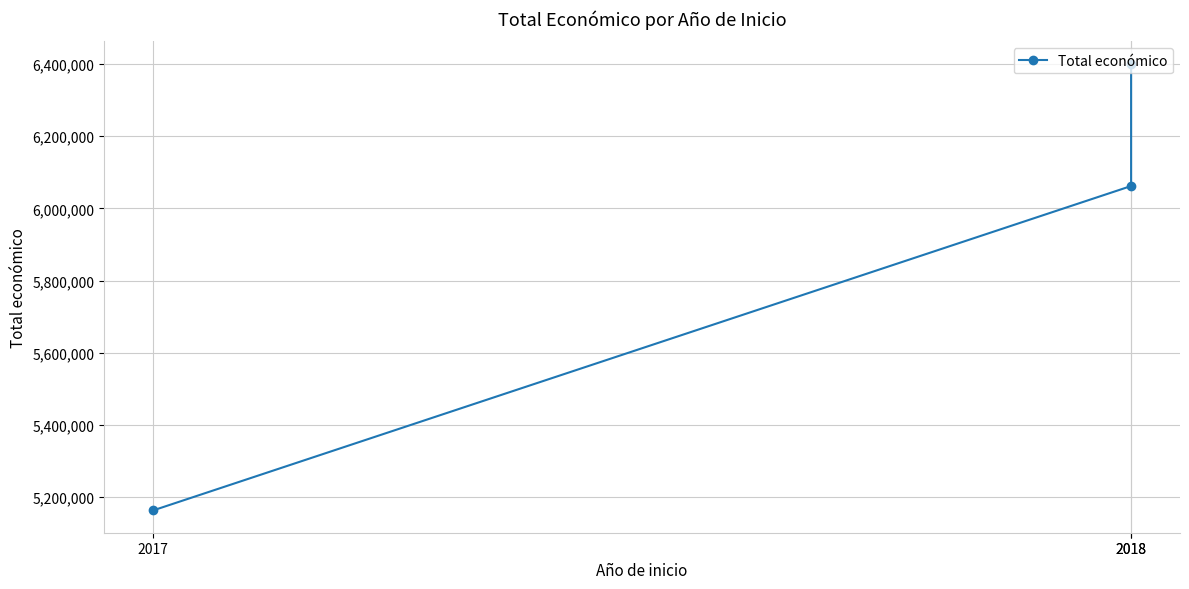

What is the maximum value shown in the chart?

6401275